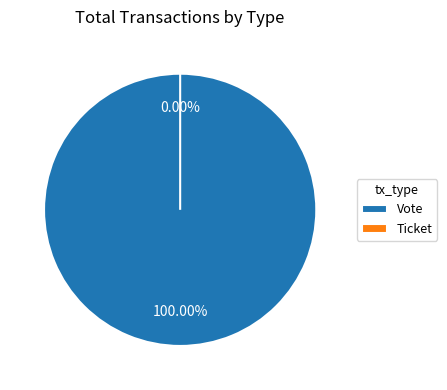

What is the majority slice?

Vote